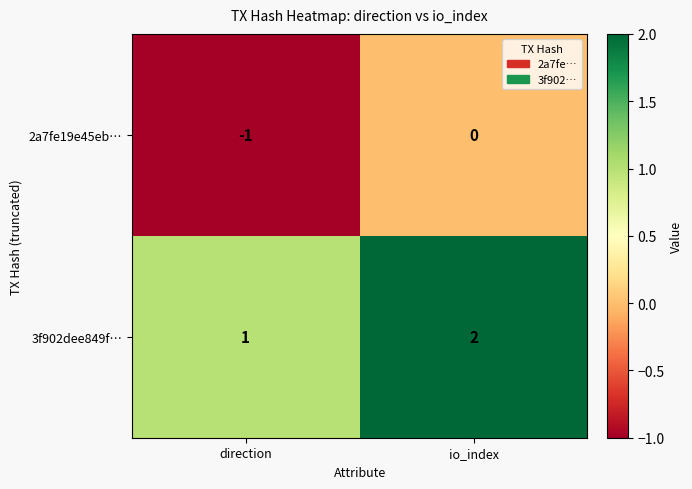

At direction, list the series in order from smallest to largest.

2a7fe19e45eb…, 3f902dee849f…